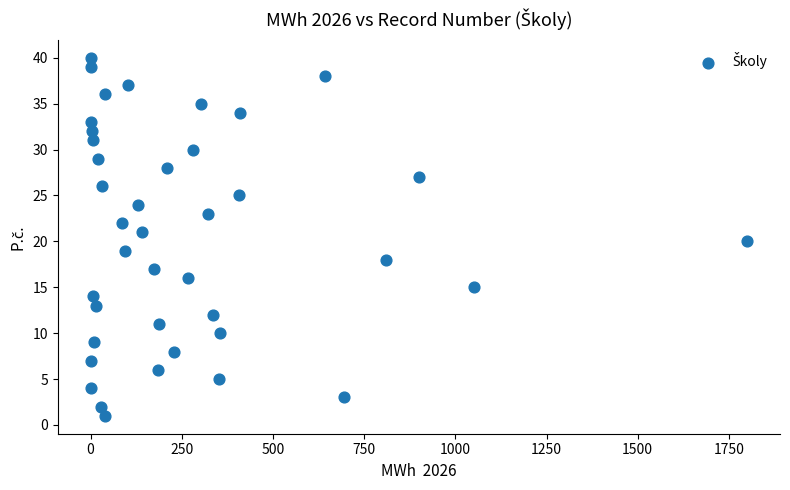

What is the range of Y values (max minus min)?

39